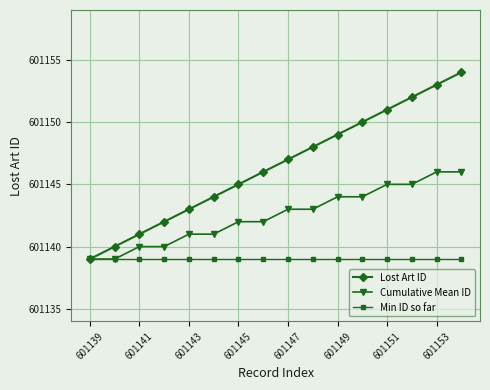

List the series in order of their peak value, lowest first.

Min ID so far, Cumulative Mean ID, Lost Art ID